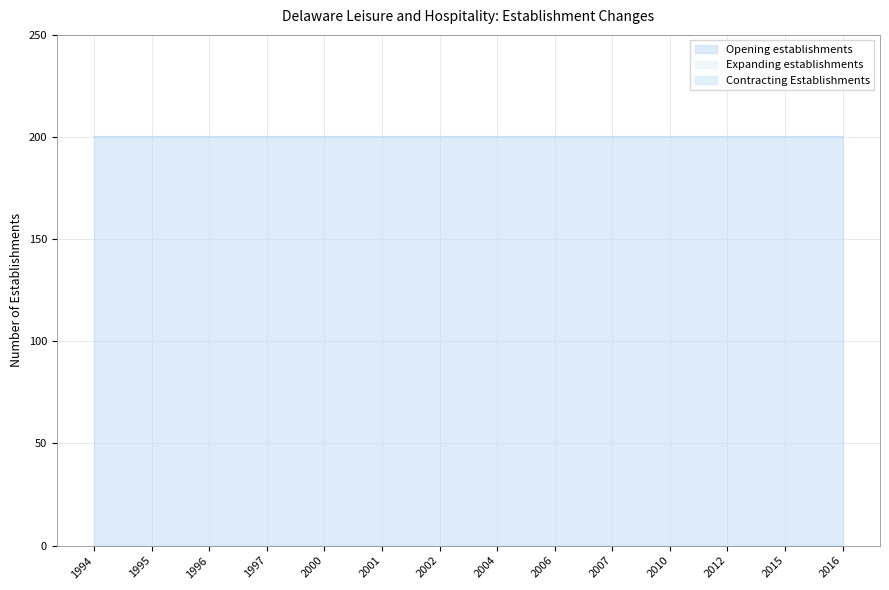

What is the difference between the highest and lowest values at 1995?

200